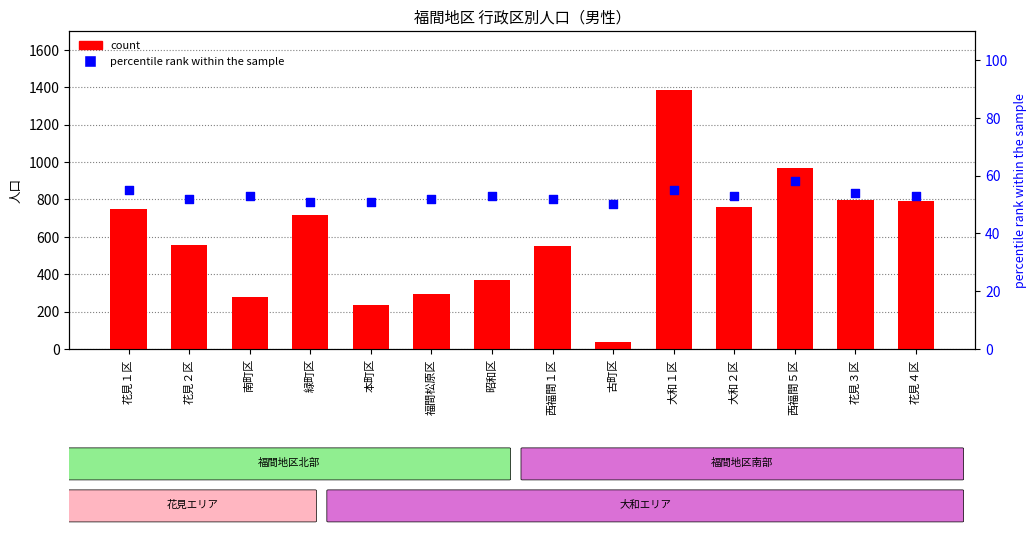

Which series has the largest Y range (max minus min)?

count